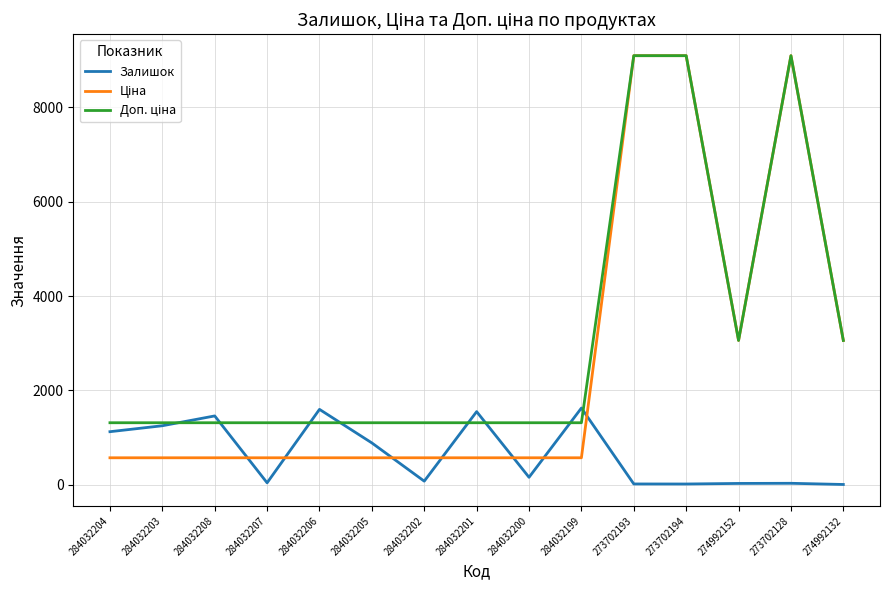

What is the greatest value displayed?

9092.0